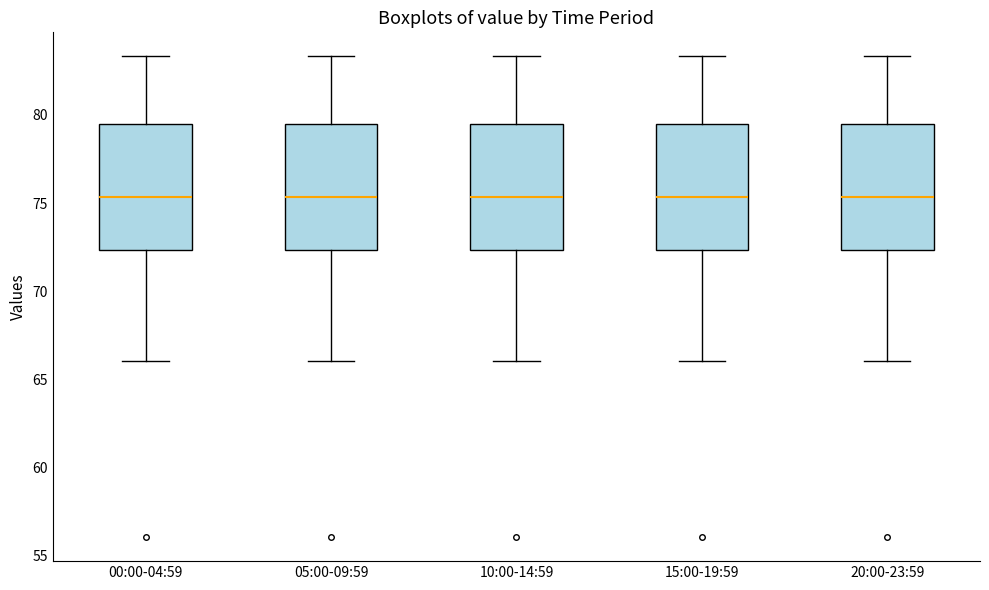

Reading left to right, transcribe this box plot: for each box, give where its median line is, the range the box spans, and where its two whiskers end, as read against the y-axis. The values are not printed on the chart, so give them approximately, as read against the axis.

00:00-04:59: median 75.5, box 72.5 to 79.5, whiskers 66.0 to 83.5
05:00-09:59: median 75.5, box 72.5 to 79.5, whiskers 66.0 to 83.5
10:00-14:59: median 75.5, box 72.5 to 79.5, whiskers 66.0 to 83.5
15:00-19:59: median 75.5, box 72.5 to 79.5, whiskers 66.0 to 83.5
20:00-23:59: median 75.5, box 72.5 to 79.5, whiskers 66.0 to 83.5